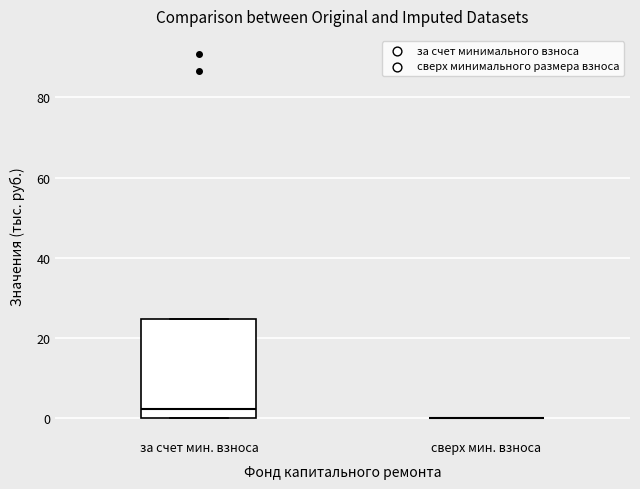

Reading left to right, read every box against the y-axis: the position of its median line, the range the box covers, and the ends of its whiskers. The values are not printed on the chart, so give them approximately, as read against the axis.

за счет мин. взноса: median 2, box 0 to 24, whiskers 0 to 24
сверх мин. взноса: box collapsed to a line at 0, whiskers 0 to 0